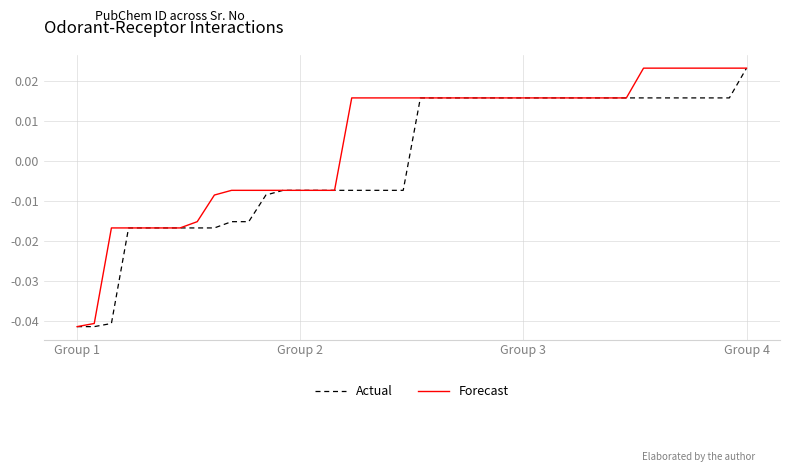

Which series has the largest total across all categories?

Forecast